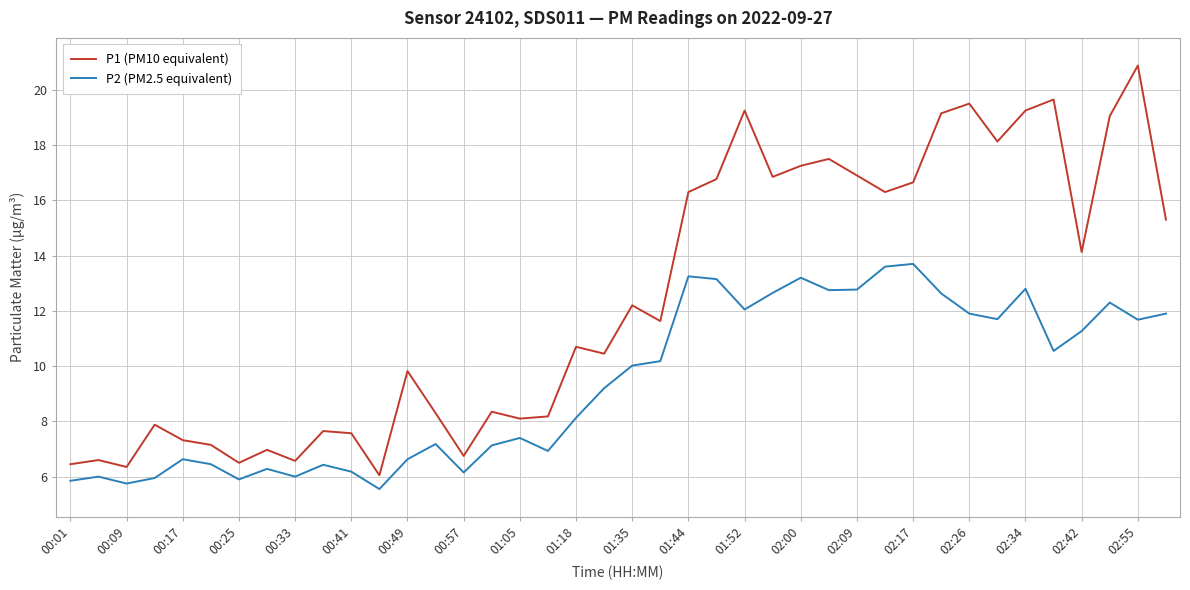

What is the greatest value displayed?

20.9